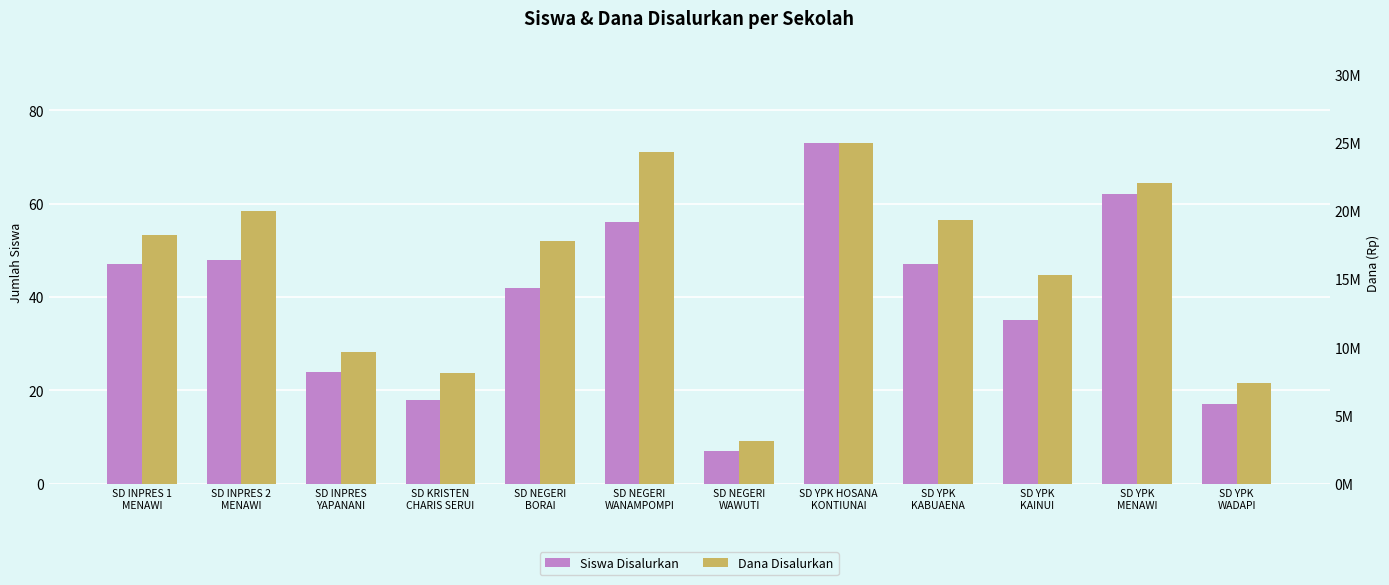

Is it true that Dana Disalurkan equals 7425000 at SD YPK
WADAPI?

True